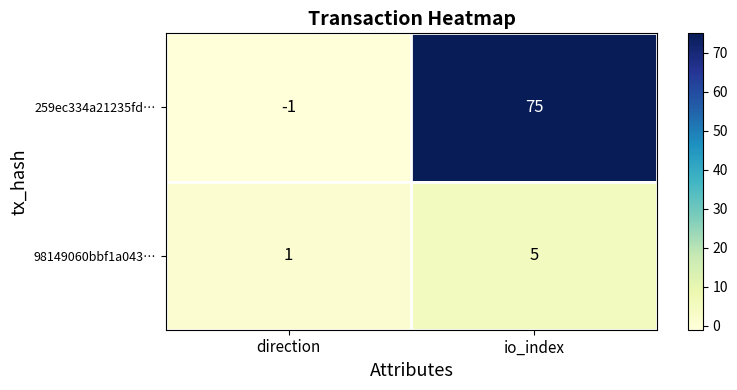

Which category has the lowest value in the 98149060bbf1a043… series?

direction